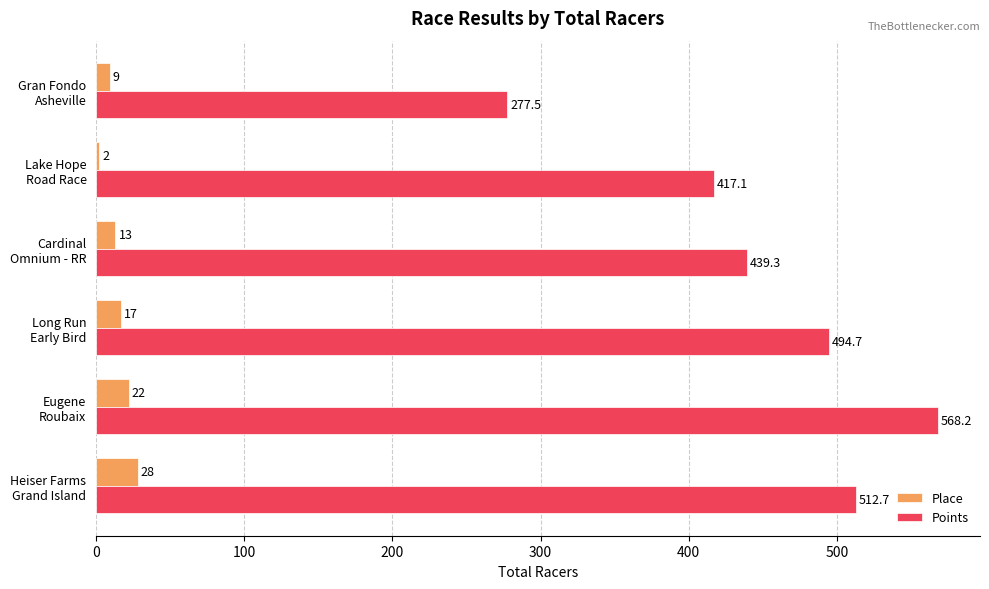

What is the minimum value shown in the chart?

2.0